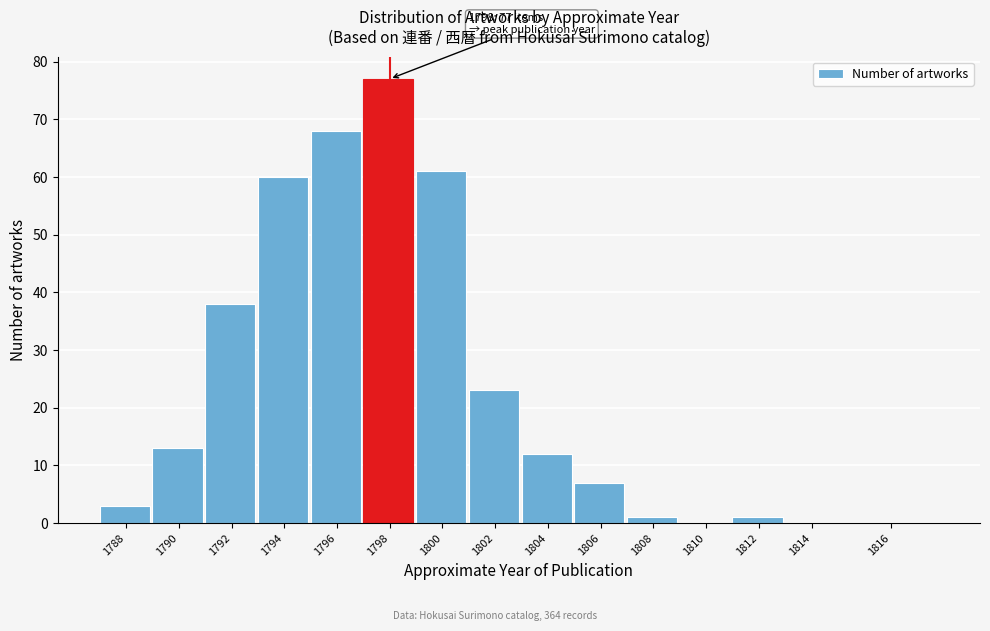

Reading right to left, list all the values displayed in this chart.

1816=0	1814=0	1812=1	1810=0	1808=1	1806=7	1804=12	1802=23	1800=61	1798=77	1796=68	1794=60	1792=38	1790=13	1788=3